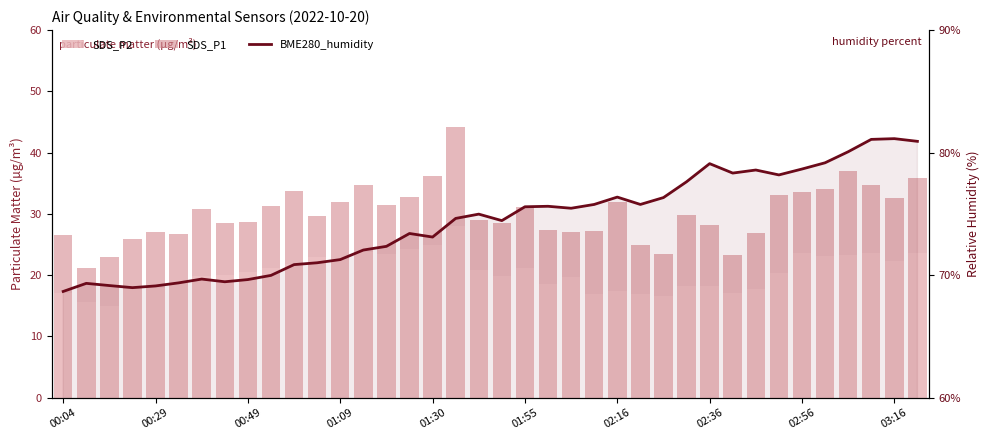

Reading right to left, transcribe all the data shown in this chart.

SDS_P2: 23.7	22.3	23.6	23.3	23.1	23.6	20.4	17.8	17.1	18.1	18.1	16.7	17.0	17.5	16.9	19.7	18.6	21.2	19.9	20.8	28.1	25.0	24.2	23.4	23.8	22.6	22.9	21.8	21.2	20.5	19.9	19.9	18.8	17.9	17.8	15.0	15.7	17.1
SDS_P1: 12.2	10.2	11.1	13.8	10.9	10.0	12.6	9.0	6.2	10.0	11.7	6.8	8.0	14.5	10.3	7.4	8.7	9.9	8.6	8.2	16.1	11.2	8.5	8.0	10.9	9.4	6.8	11.9	10.1	8.2	8.5	10.8	7.8	9.0	8.2	7.9	5.6	9.5
BME280_humidity: 80.9	81.1	81.1	80.1	79.2	78.7	78.2	78.6	78.3	79.1	77.6	76.3	75.8	76.4	75.8	75.5	75.6	75.6	74.5	75.0	74.6	73.1	73.4	72.3	72.0	71.3	71.0	70.9	70.0	69.6	69.5	69.7	69.4	69.1	69.0	69.2	69.3	68.7